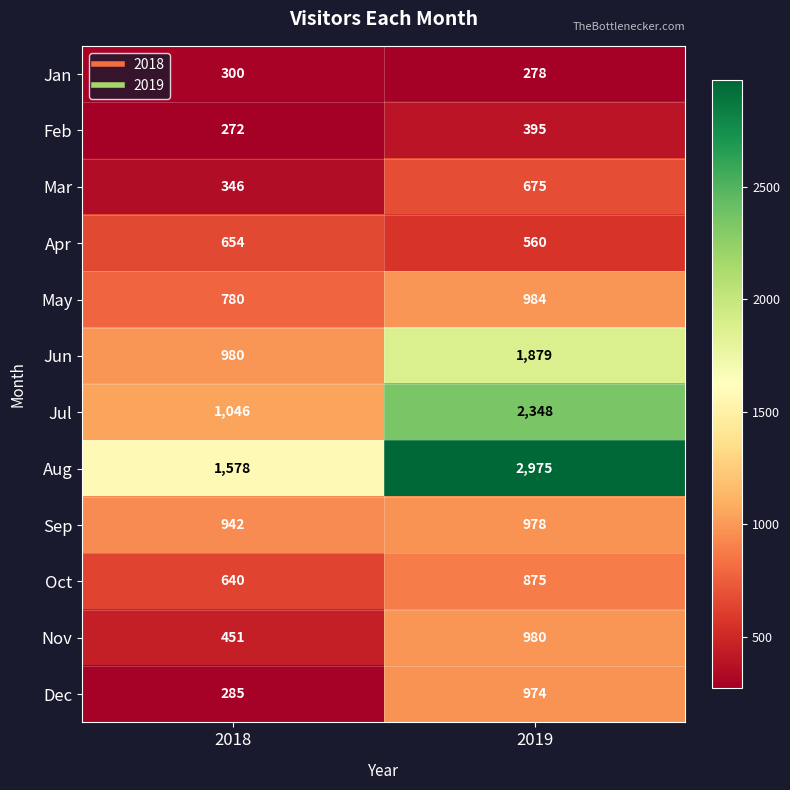

At which label is Feb closest to 333?

2018